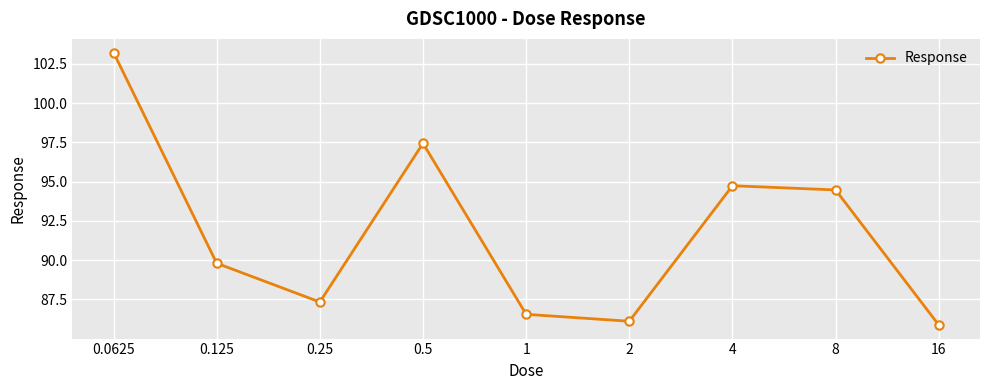

True or false: the data has more than 0 interior local peaks.

True